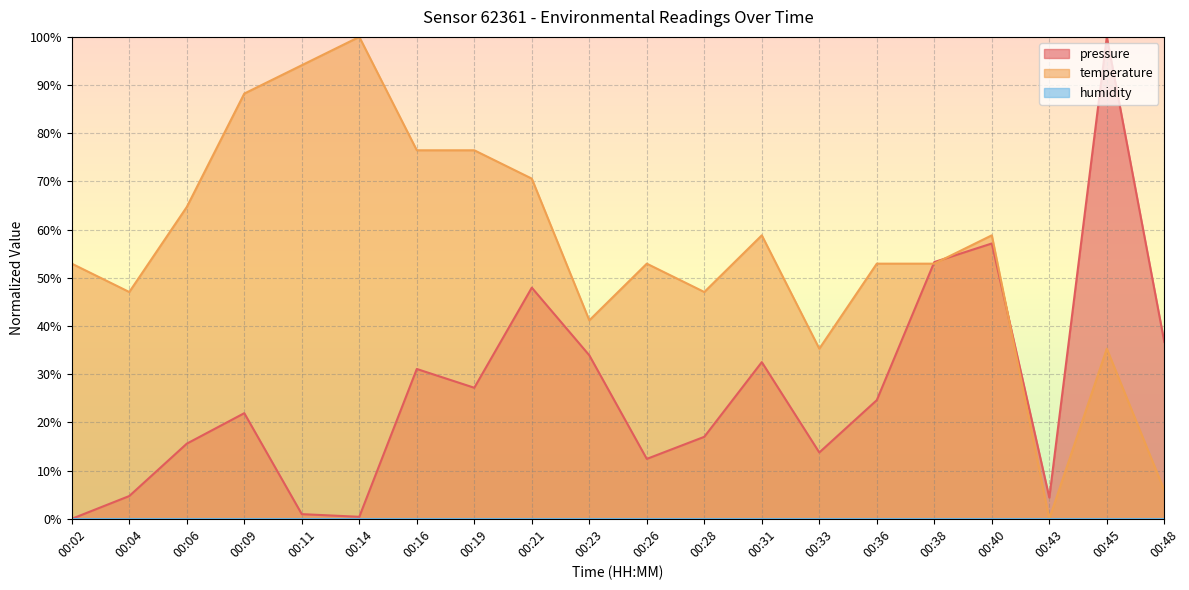

How many values in pressure are above zero?

19